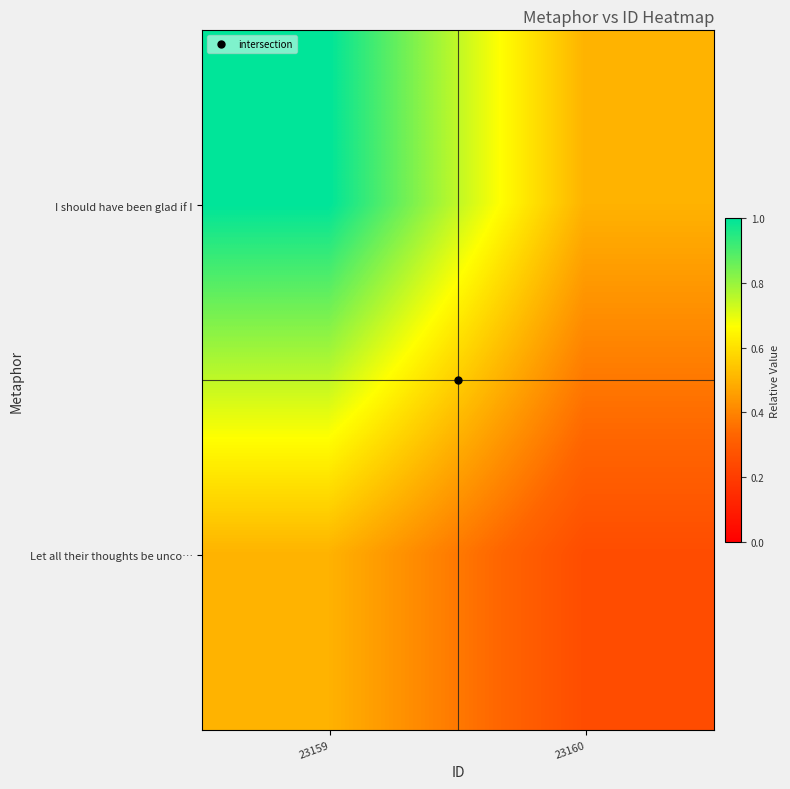

Rank the series by their maximum value, from lowest to highest.

Let all their thoughts be unco…, I should have been glad if I